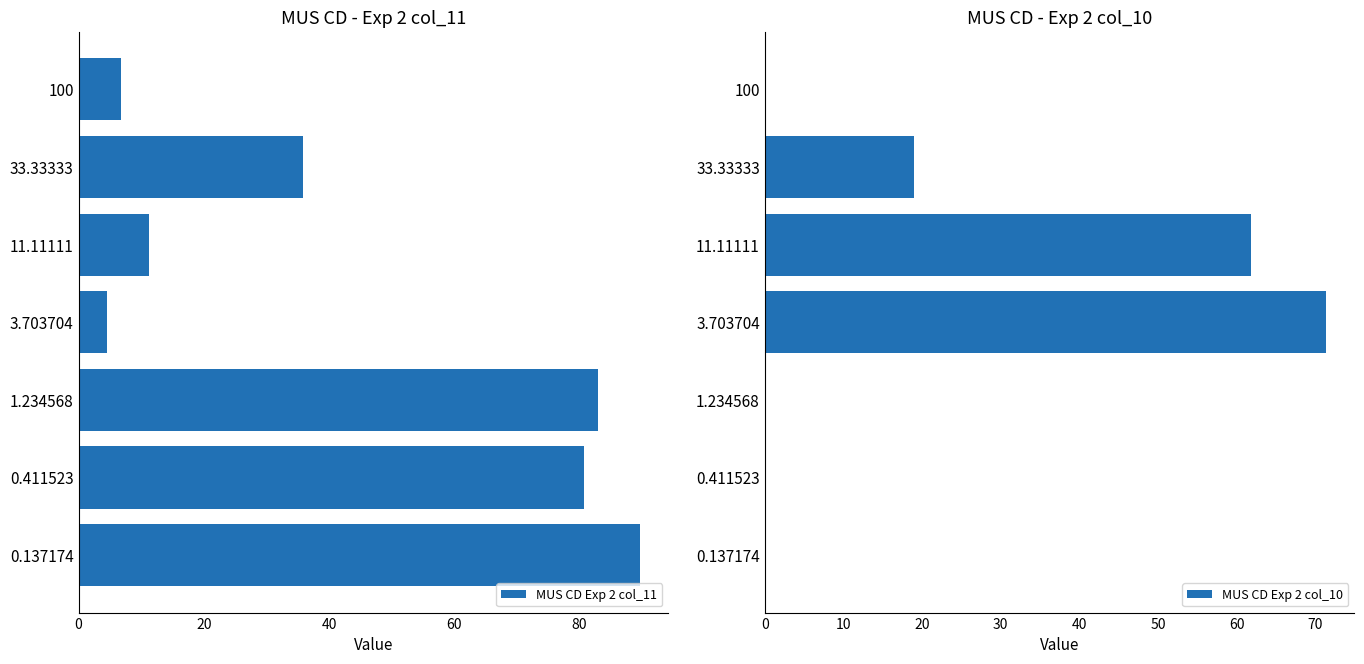

What is the difference between the second highest and minimum values in the MUS CD Exp 2 col_11 series?

78.5